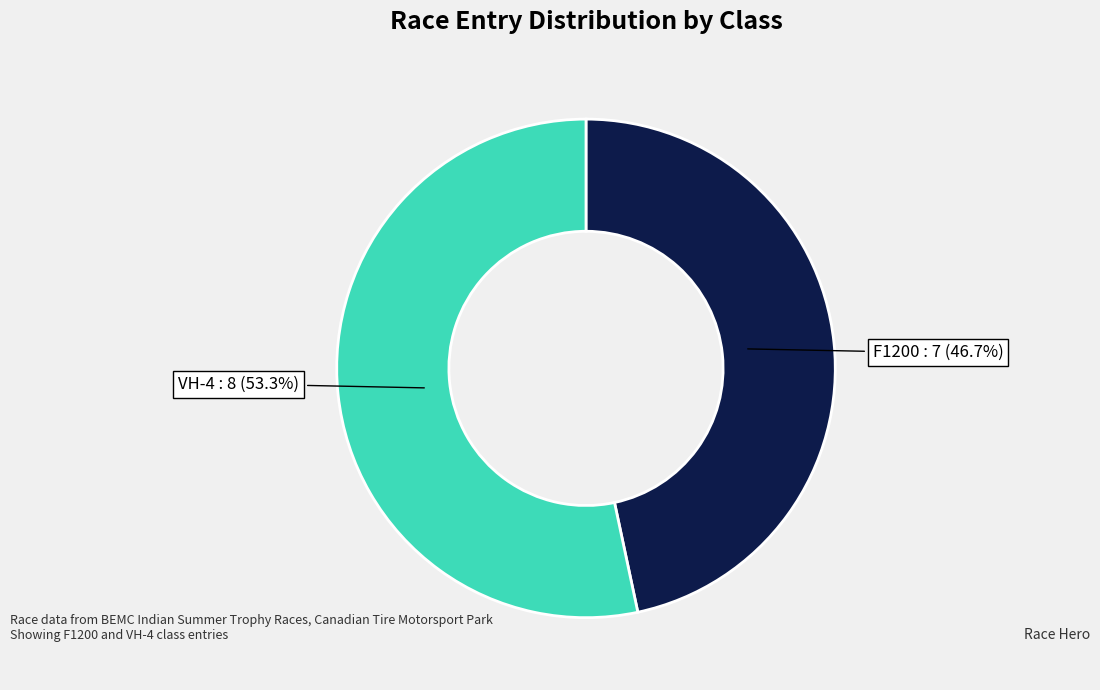

Does any single category account for the majority?

Yes